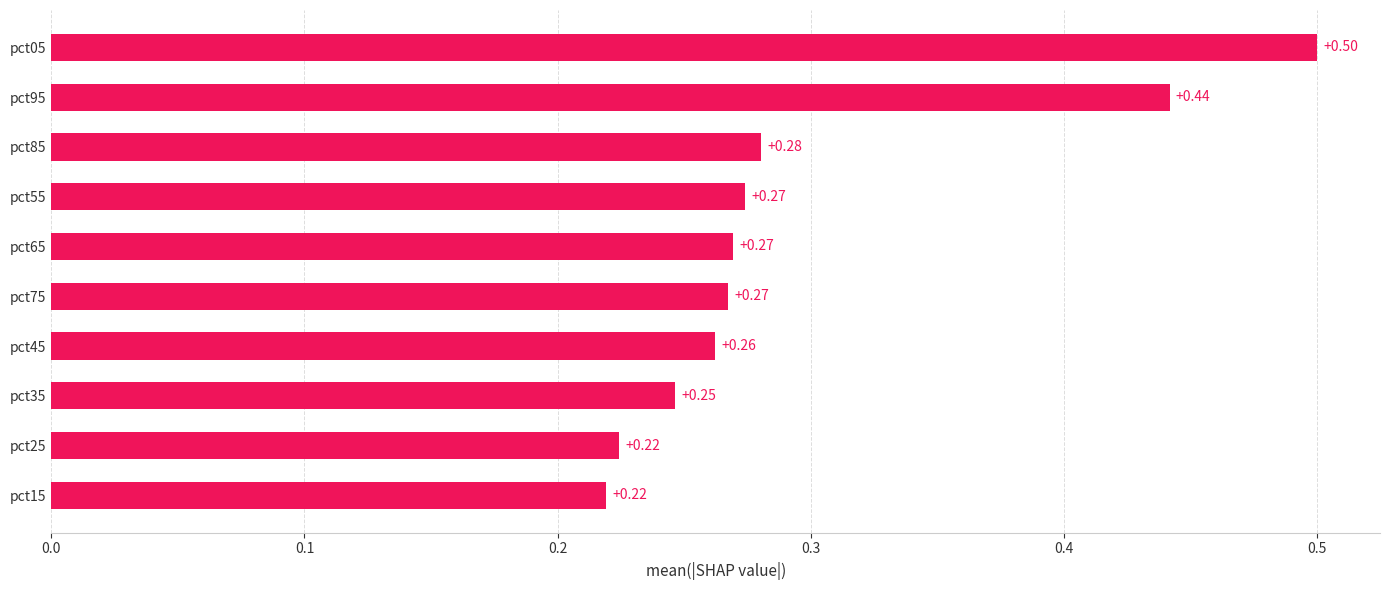

What is the sum of all values?

3.0